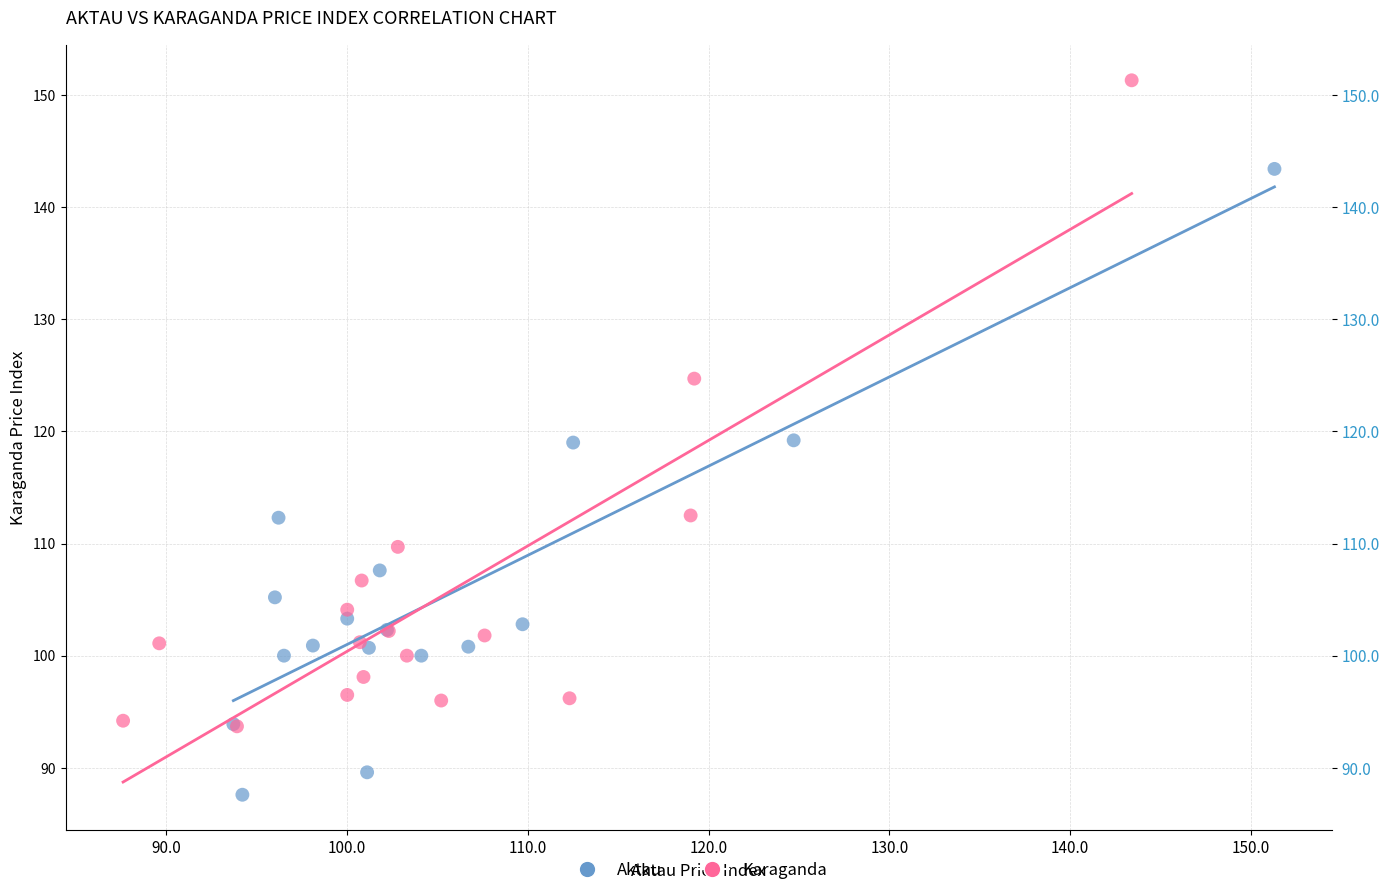

Which series has the largest Y range (max minus min)?

Karaganda